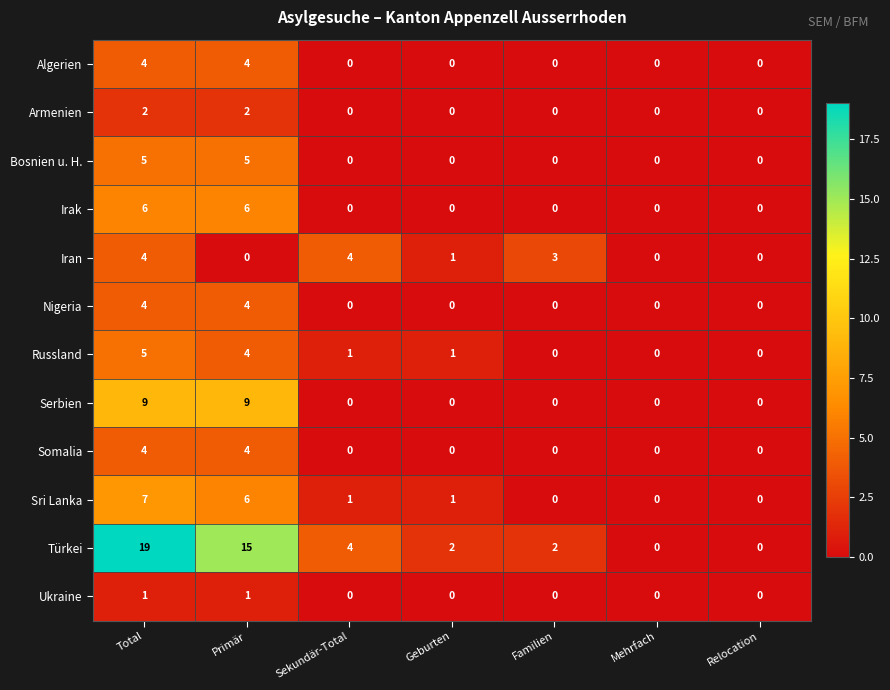

What is the spread (max minus min) of values at Familien?

3